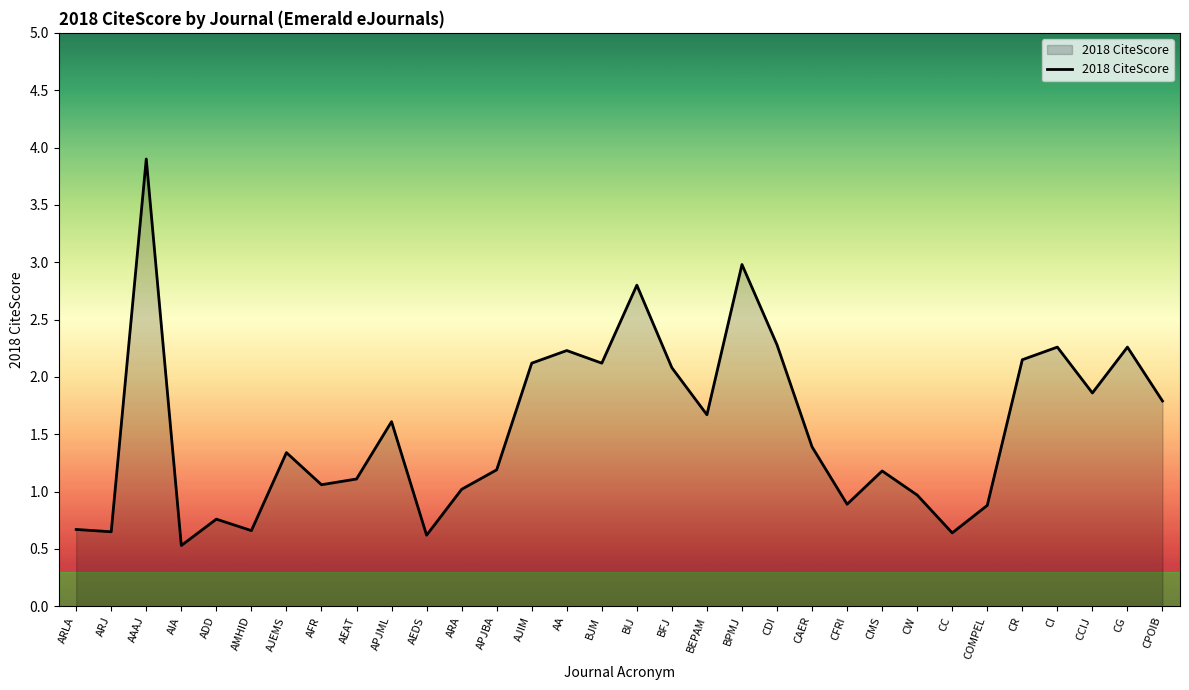

What is the greatest value displayed?

3.9